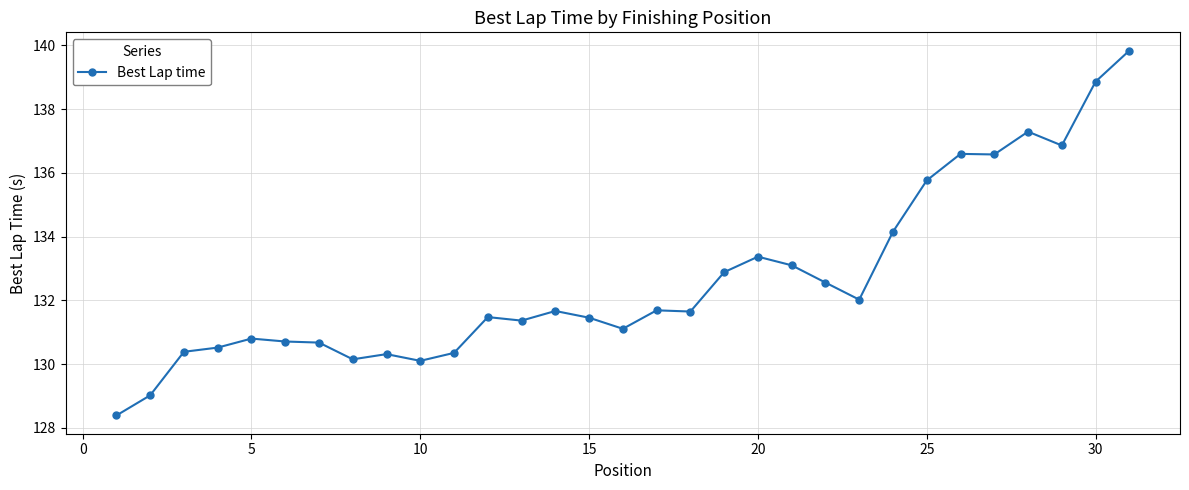

What is the sum of all values?

4111.7